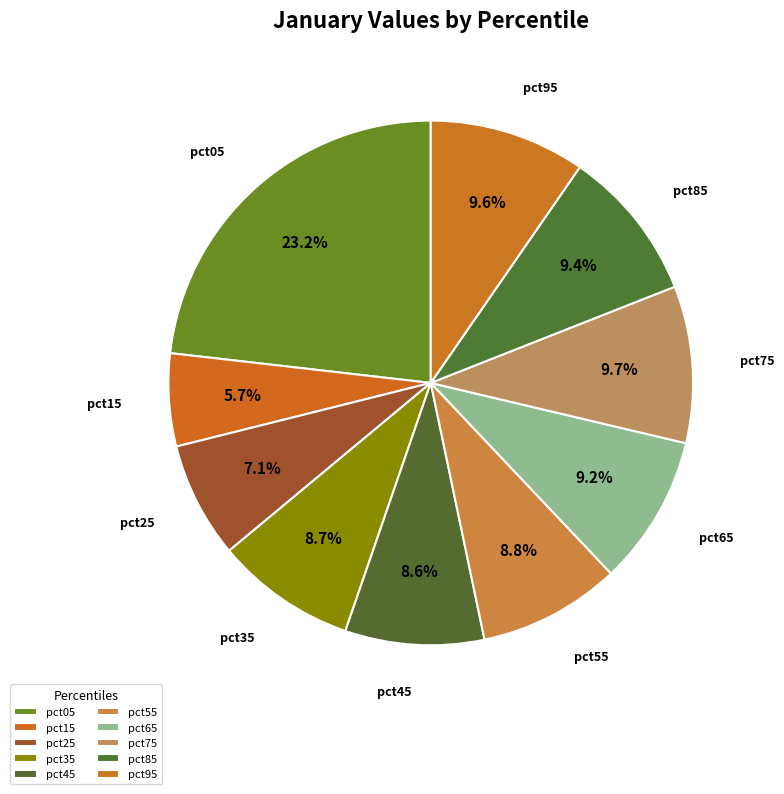

To the nearest percent, what is the combined percentage of pct25 and pct15?

13%